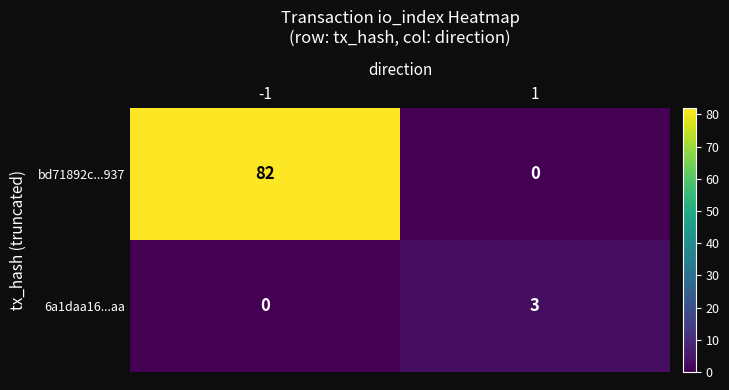

What is the difference between the maximum and minimum values in the bd71892c...937 series?

82